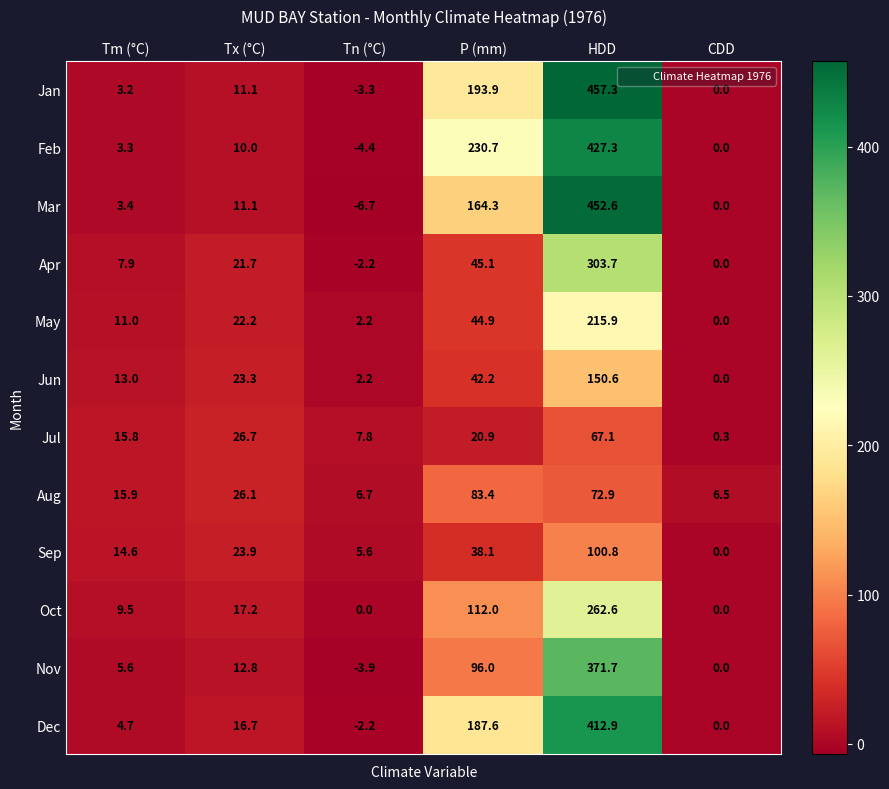

What is the spread (max minus min) of values at Tm (°C)?

12.7